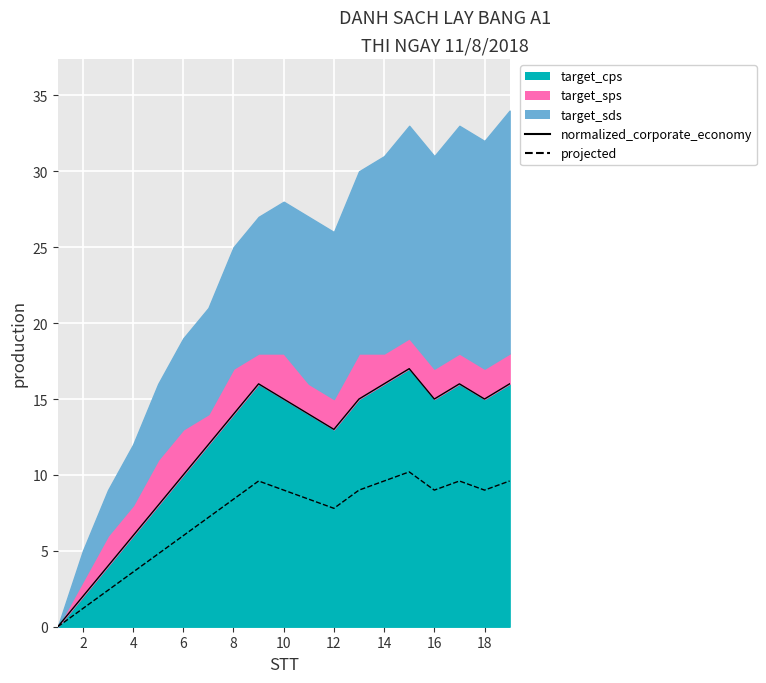

True or false: projected and normalized_corporate_economy intersect in this chart.

False